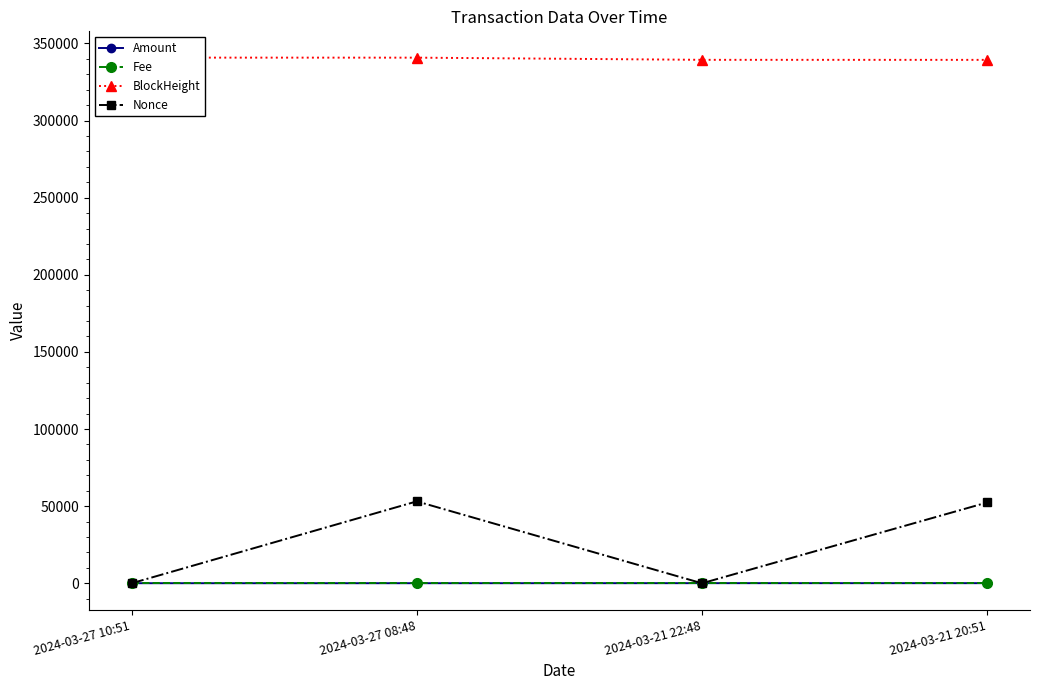

Is it true that Fee equals 0.3 at 2024-03-21 22:48?

False